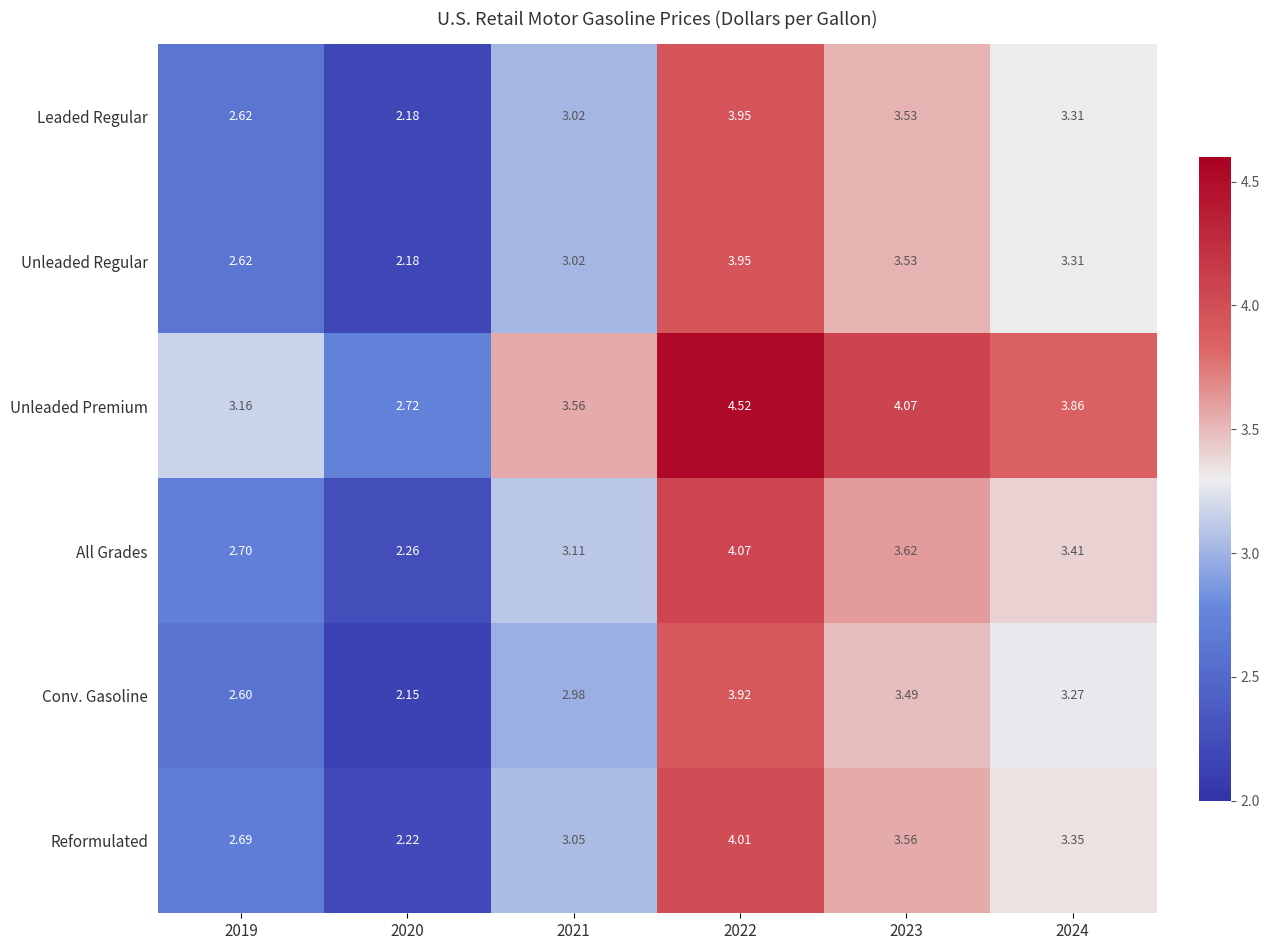

What is the total value across all series at 2019?

16.4